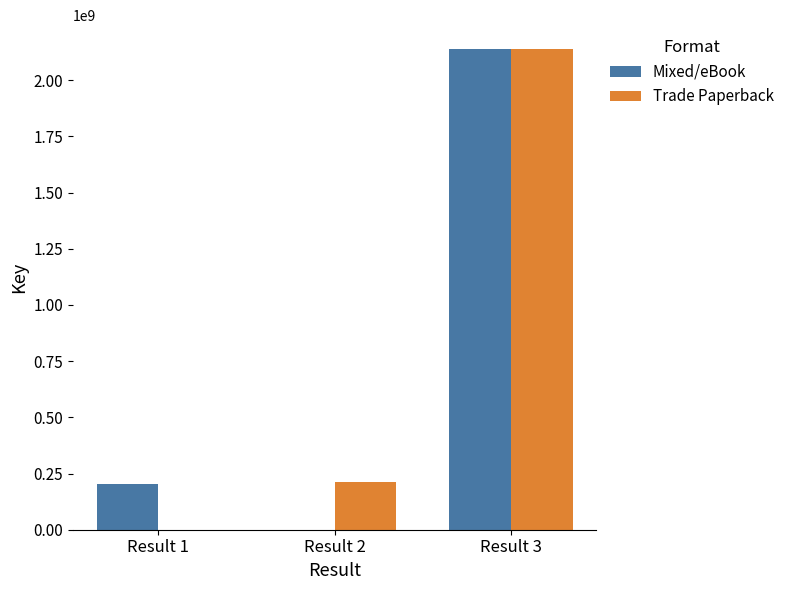

Reading right to left, what are all the values shown in this chart?

Mixed/eBook: Result 3=2137708952	Result 2=0	Result 1=205188205
Trade Paperback: Result 3=2137708952	Result 2=212795096	Result 1=0